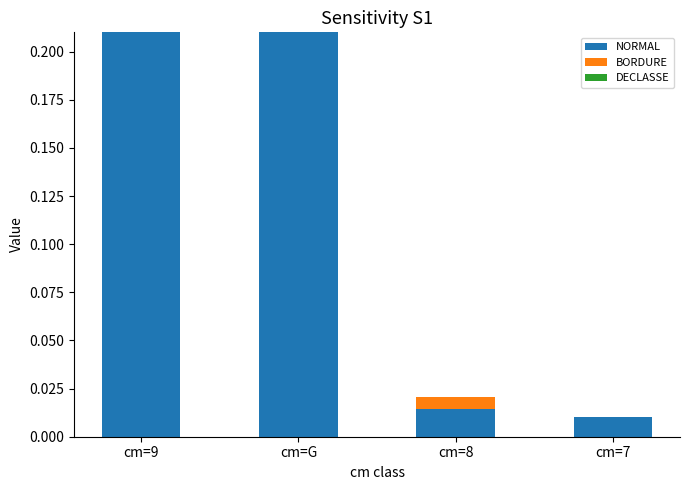

How many series are shown in this chart?

3